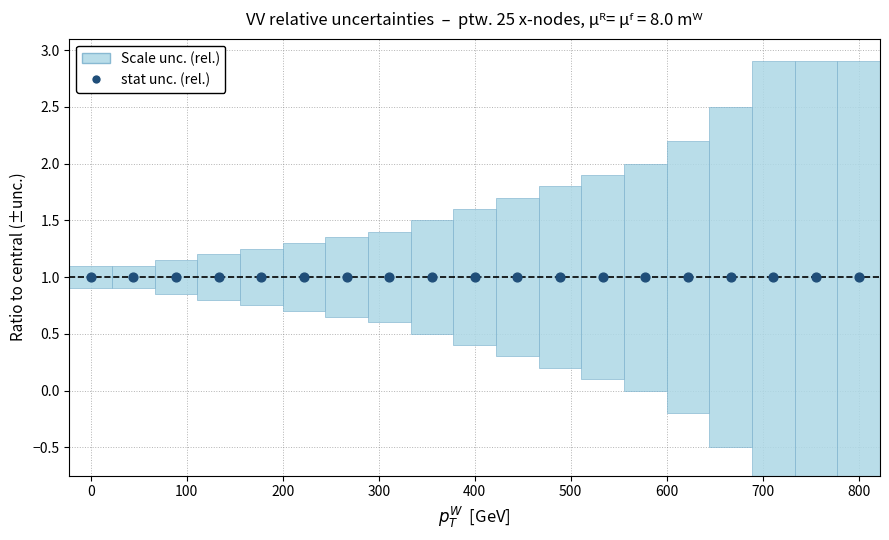

Which series contains the lowest Y value?

scale_lower